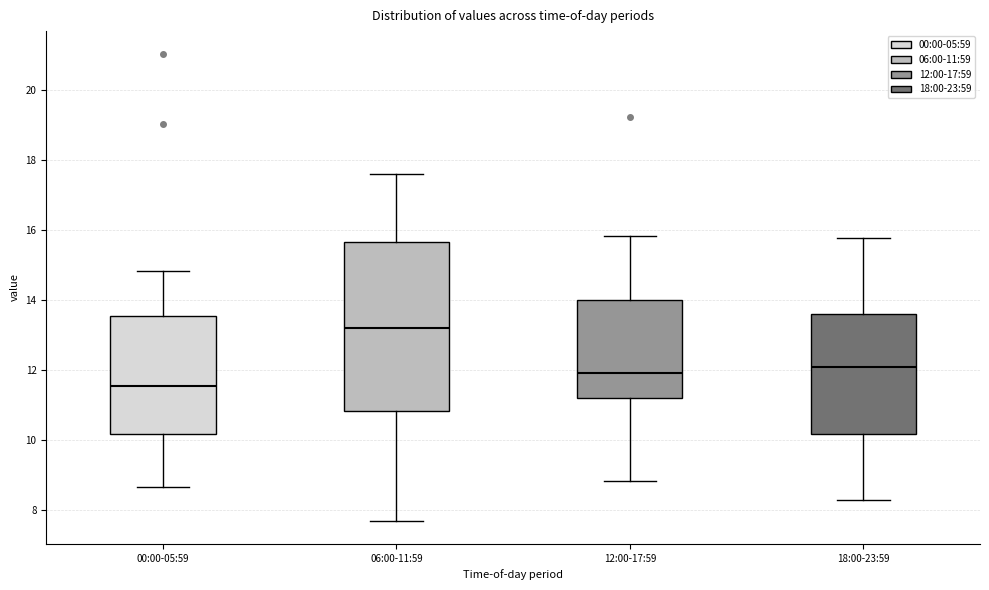

Reading left to right, transcribe this box plot: for each box, give where its median line is, the range the box spans, and where its two whiskers end, as read against the y-axis. The values are not printed on the chart, so give them approximately, as read against the axis.

00:00-05:59: median 11.6, box 10.2 to 13.6, whiskers 8.6 to 14.8
06:00-11:59: median 13.2, box 10.8 to 15.6, whiskers 7.8 to 17.6
12:00-17:59: median 12.0, box 11.2 to 14.0, whiskers 8.8 to 15.8
18:00-23:59: median 12.2, box 10.2 to 13.6, whiskers 8.4 to 15.8